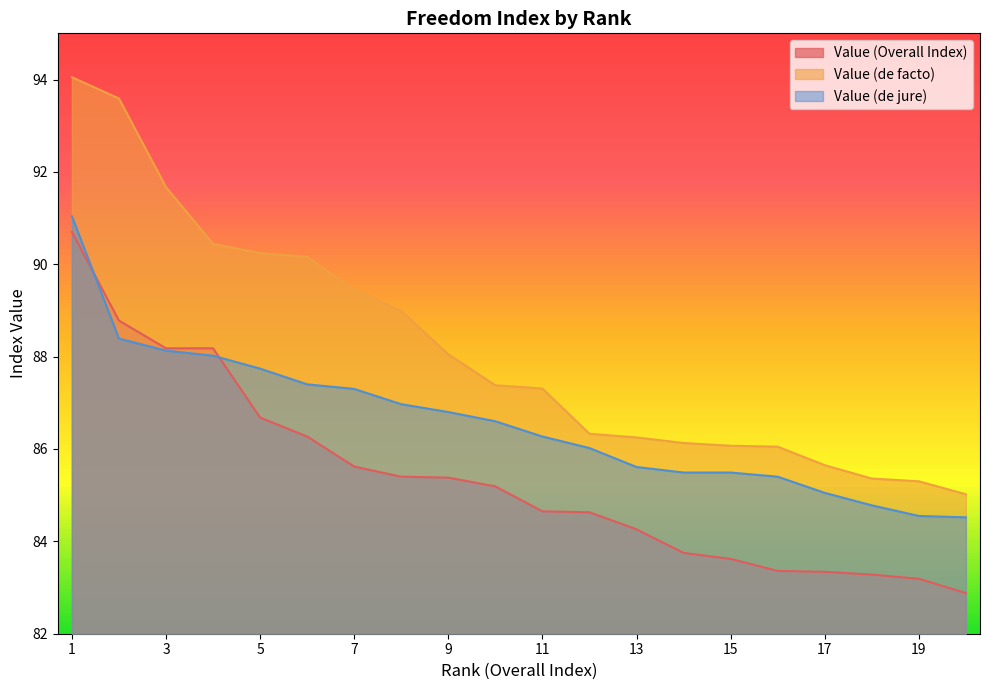

What is the total value across all series at 1?

275.8